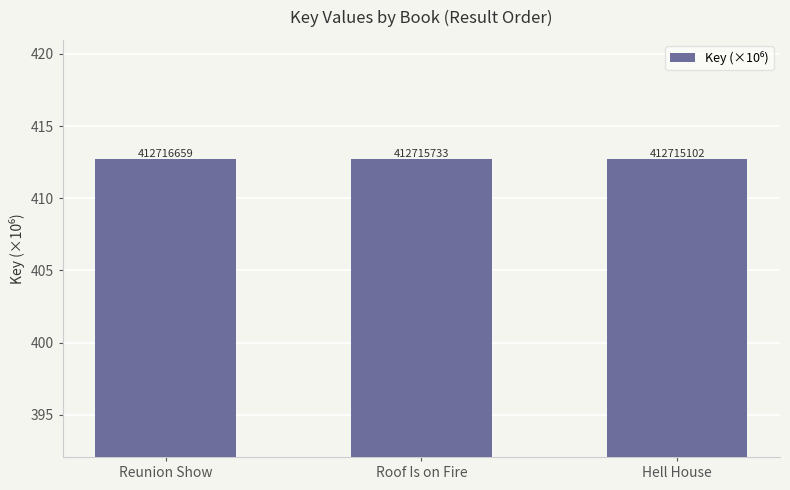

How many bars are there in total?

3